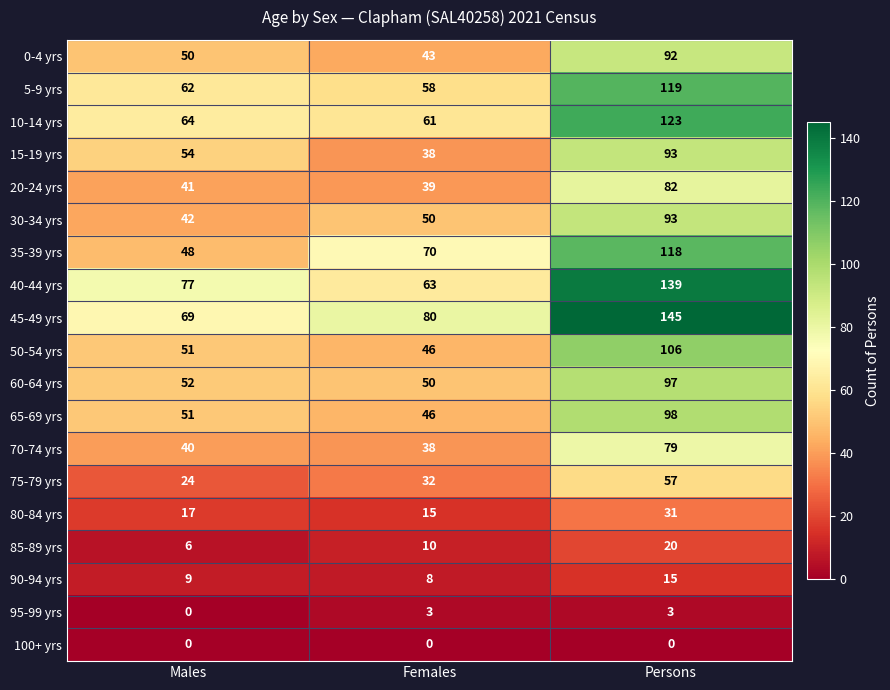

At how many categories does at least one series exceed 57?

3